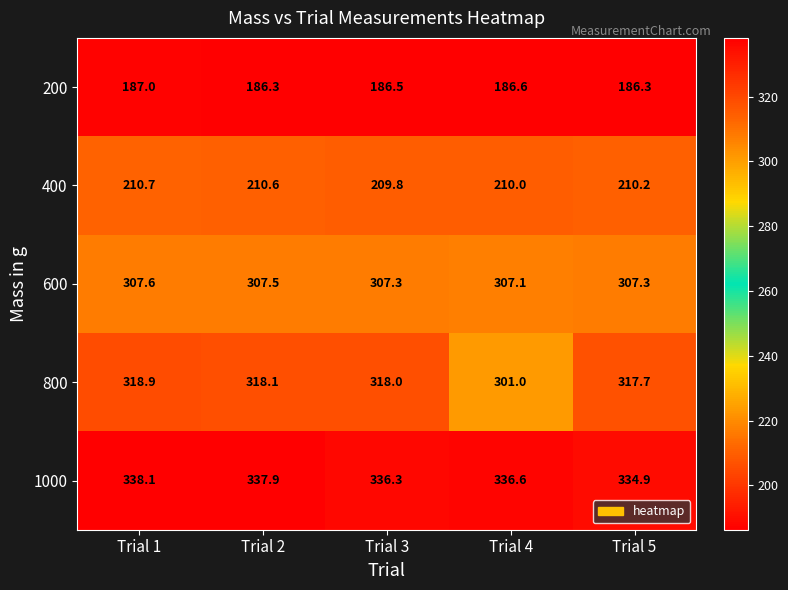

Rank the series at Trial 5 from highest to lowest value.

1000, 800, 600, 400, 200